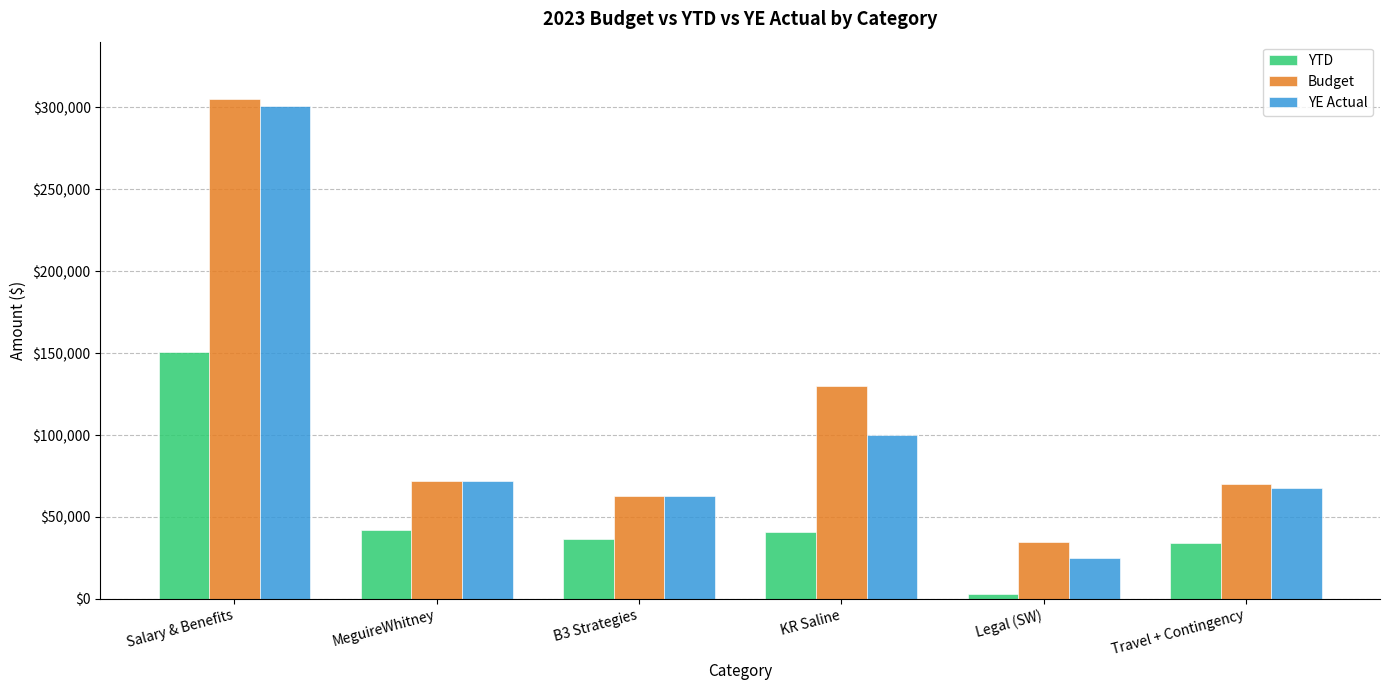

What is the spread (max minus min) of values at KR Saline?

89140.0